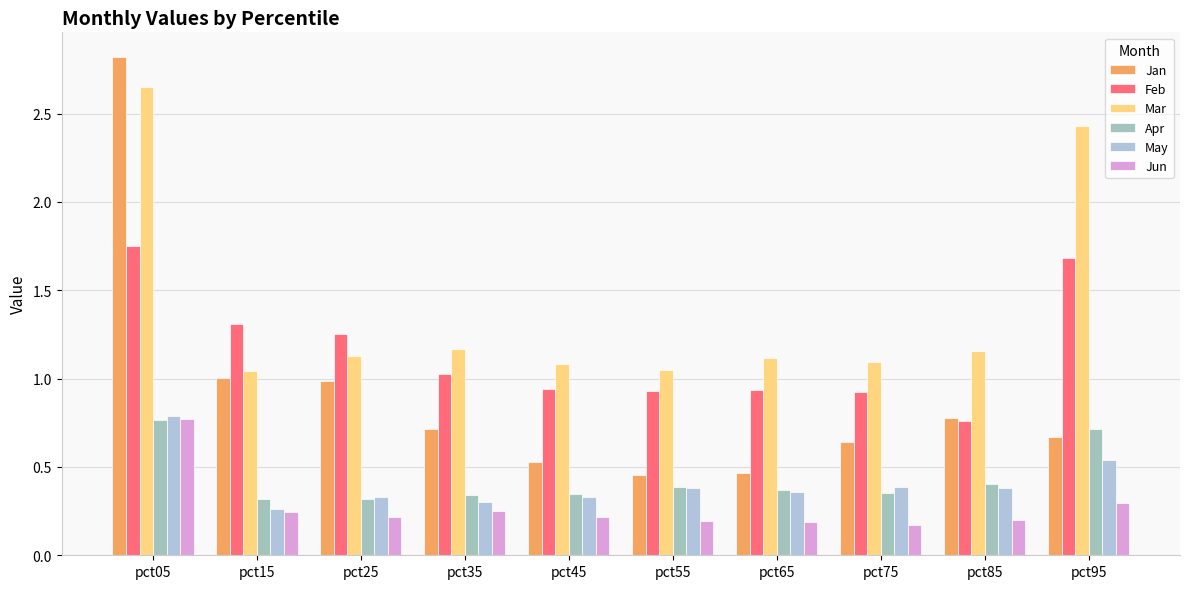

The May series shows 0.4 at pct75. True or false?

True